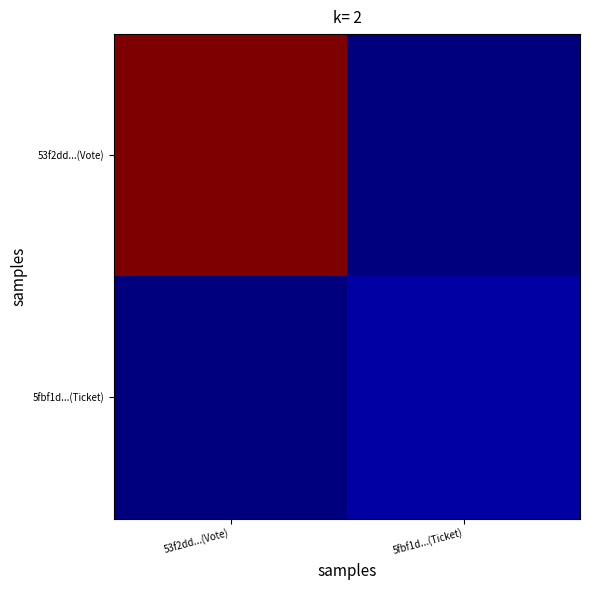

Which series has the widest spread of values?

53f2dd...(Vote)